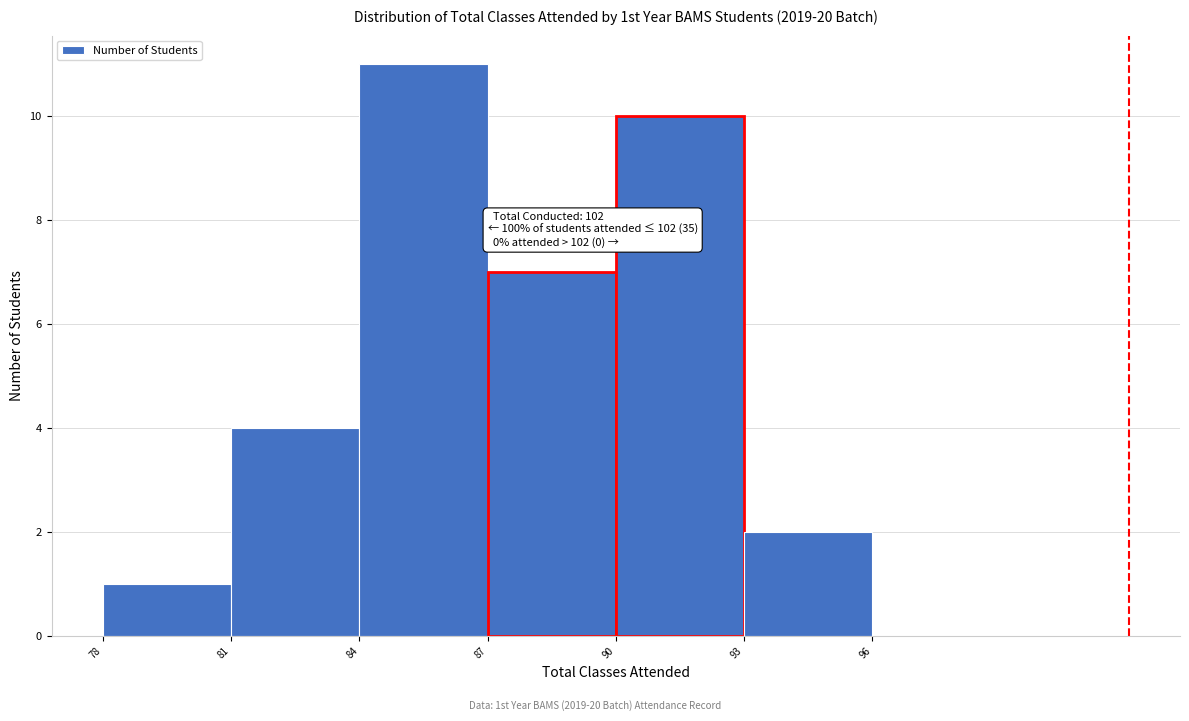

Over which range of the x-axis is the bar tallest?

84 to 87